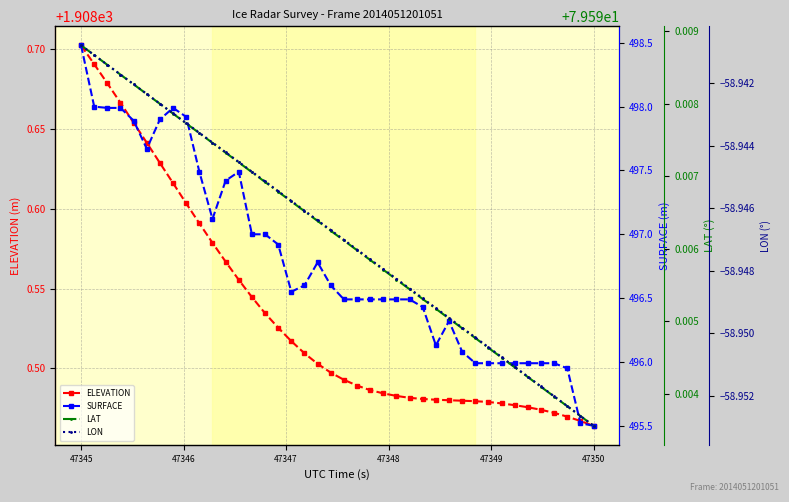

What is the value of the ELEVATION point at the 23rd from the left?

1908.5